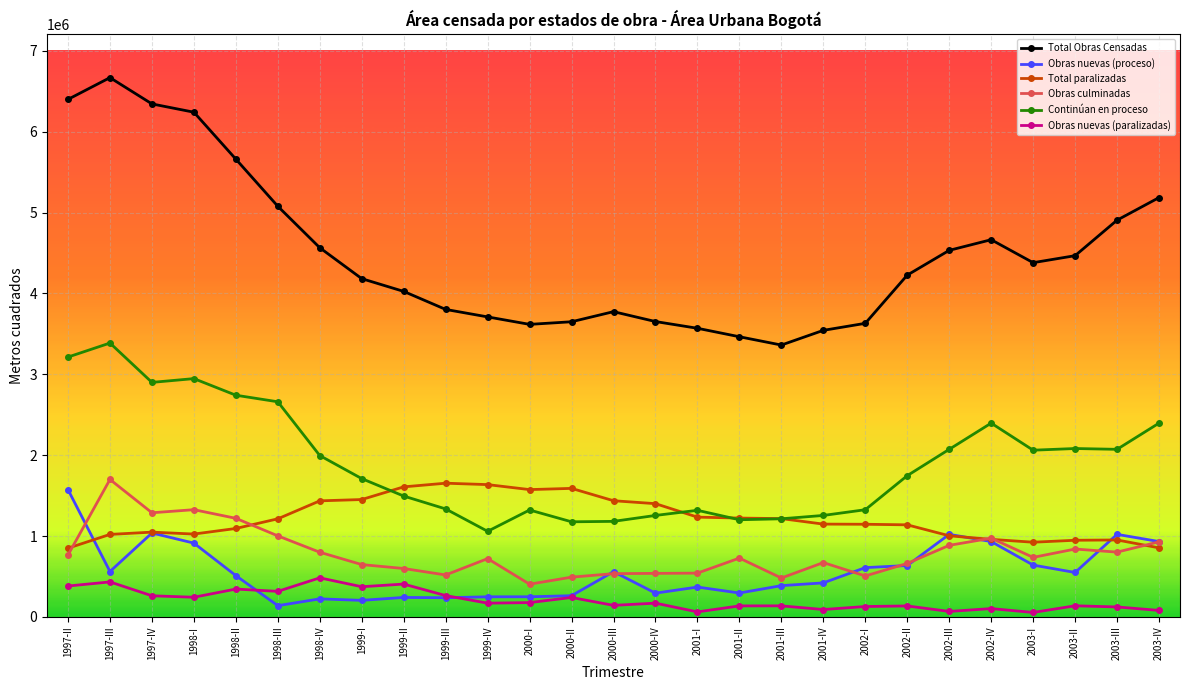

What is the label of the 25th point from the right?

1997-IV